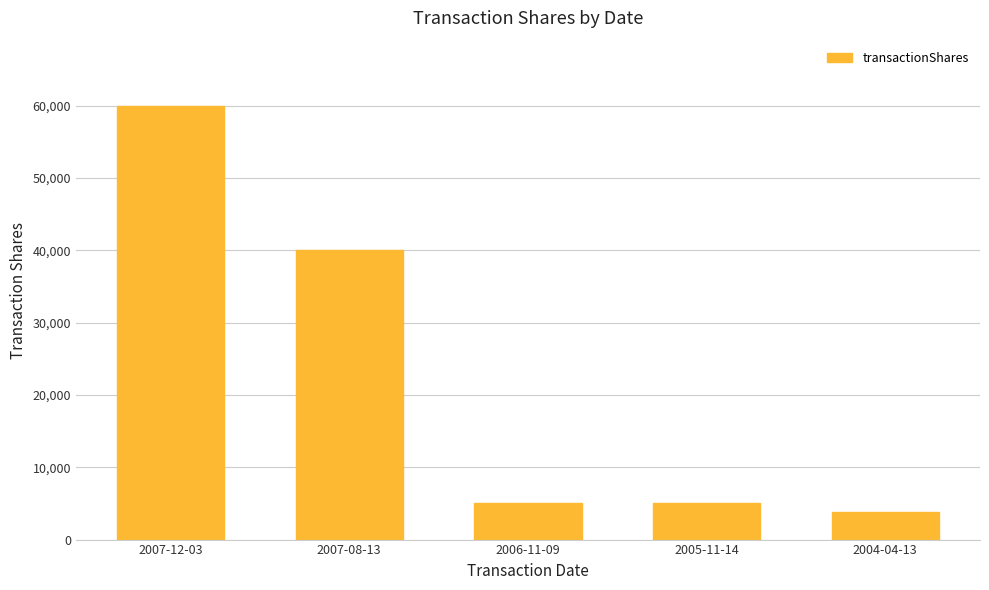

What is the label of the 5th bar from the right?

2007-12-03